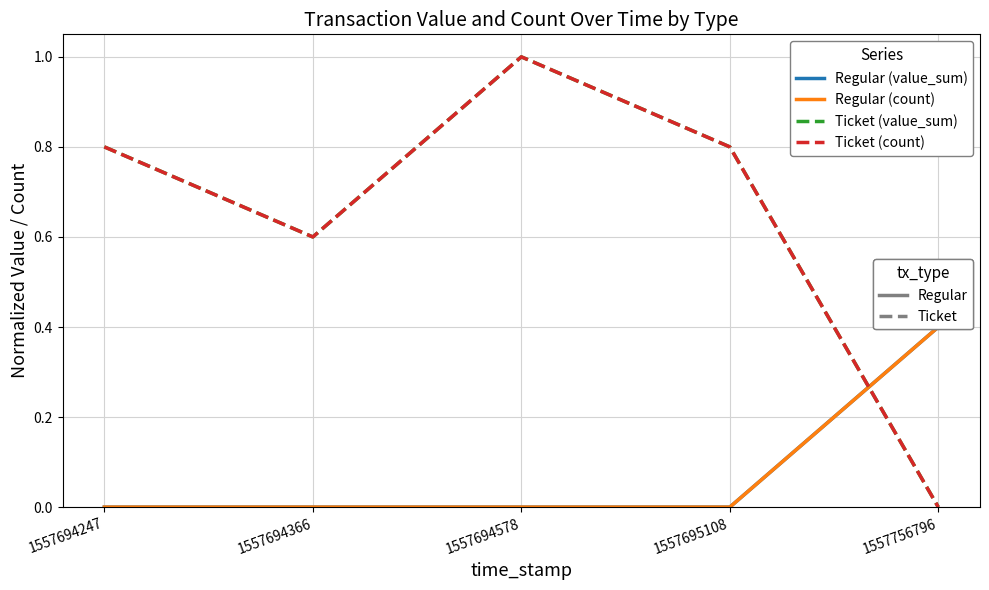

Which series has the largest total across all categories?

Ticket (value_sum)